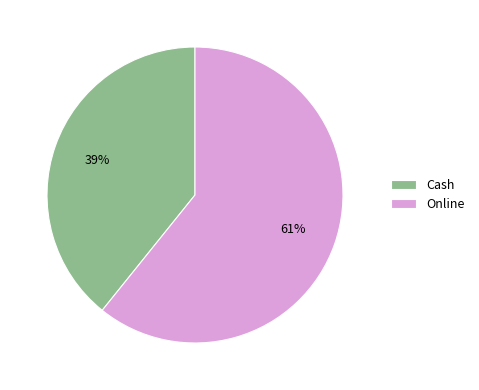

Combined, do Online and Cash account for over 50%?

Yes